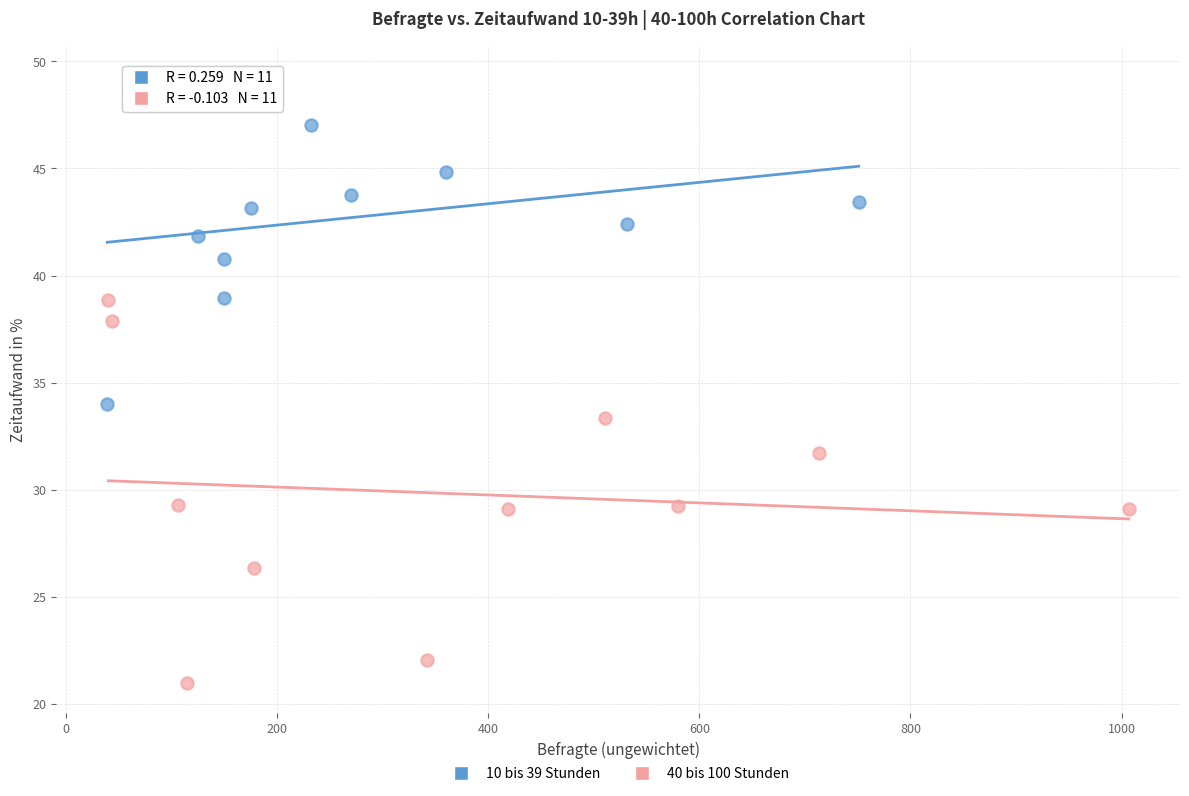

Which series has the largest Y range (max minus min)?

40 bis 100 Stunden